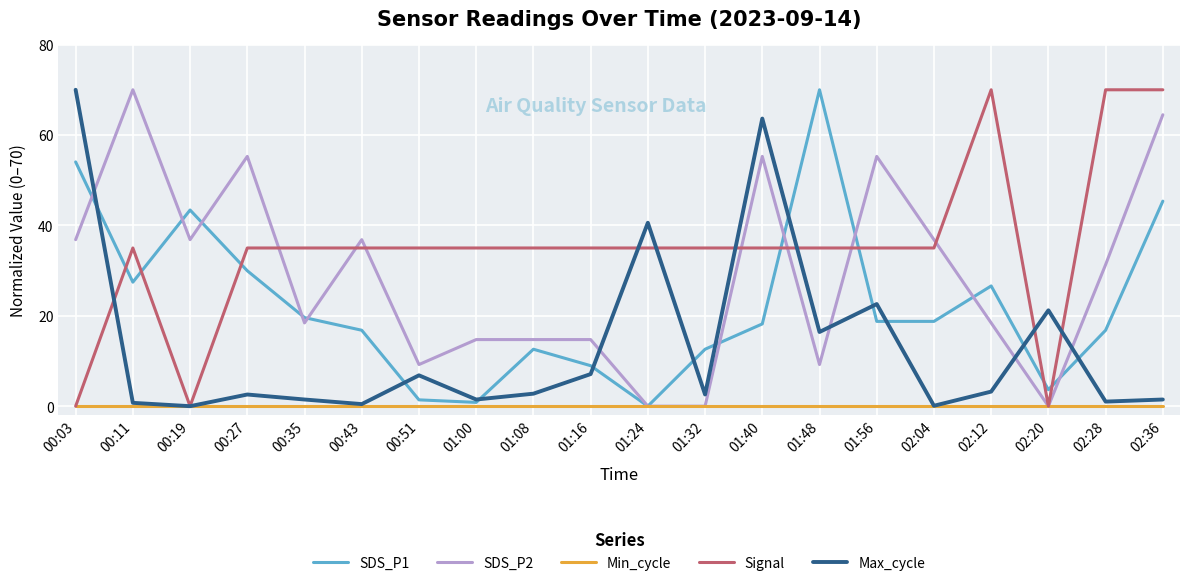

Is it true that Signal equals 45.8 at 00:11?

False